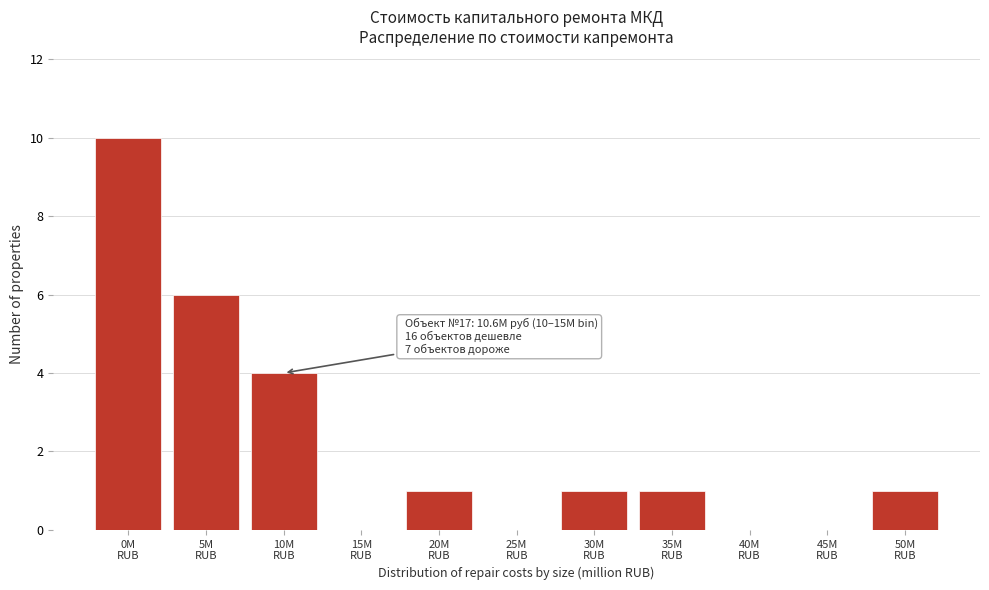

What is the greatest value displayed?

10